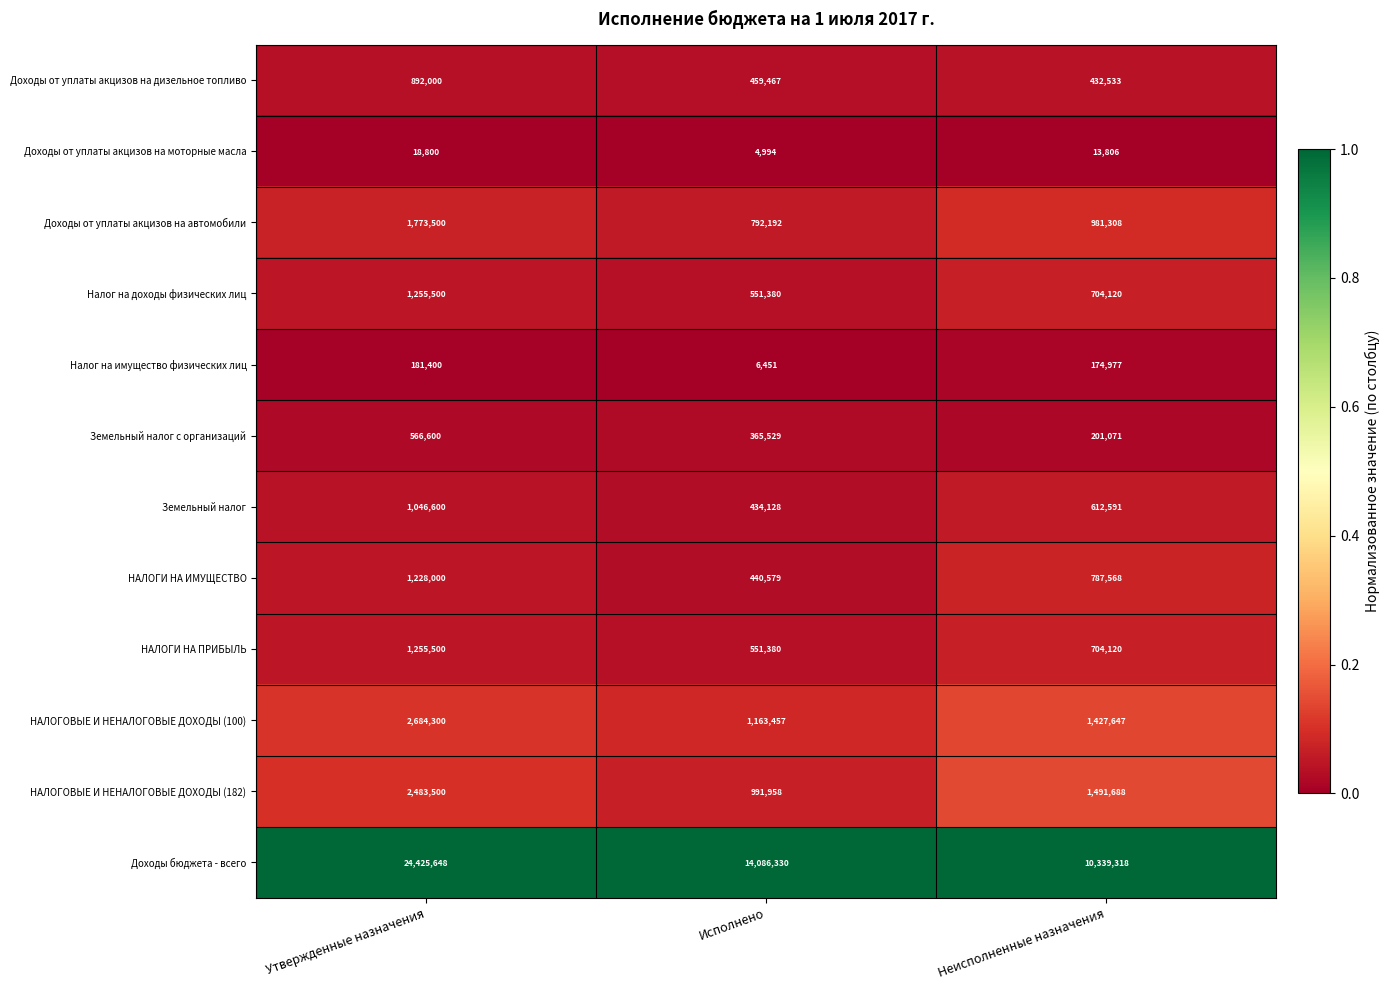

The Налог на доходы физических лиц series shows 551380 at Исполнено. True or false?

True